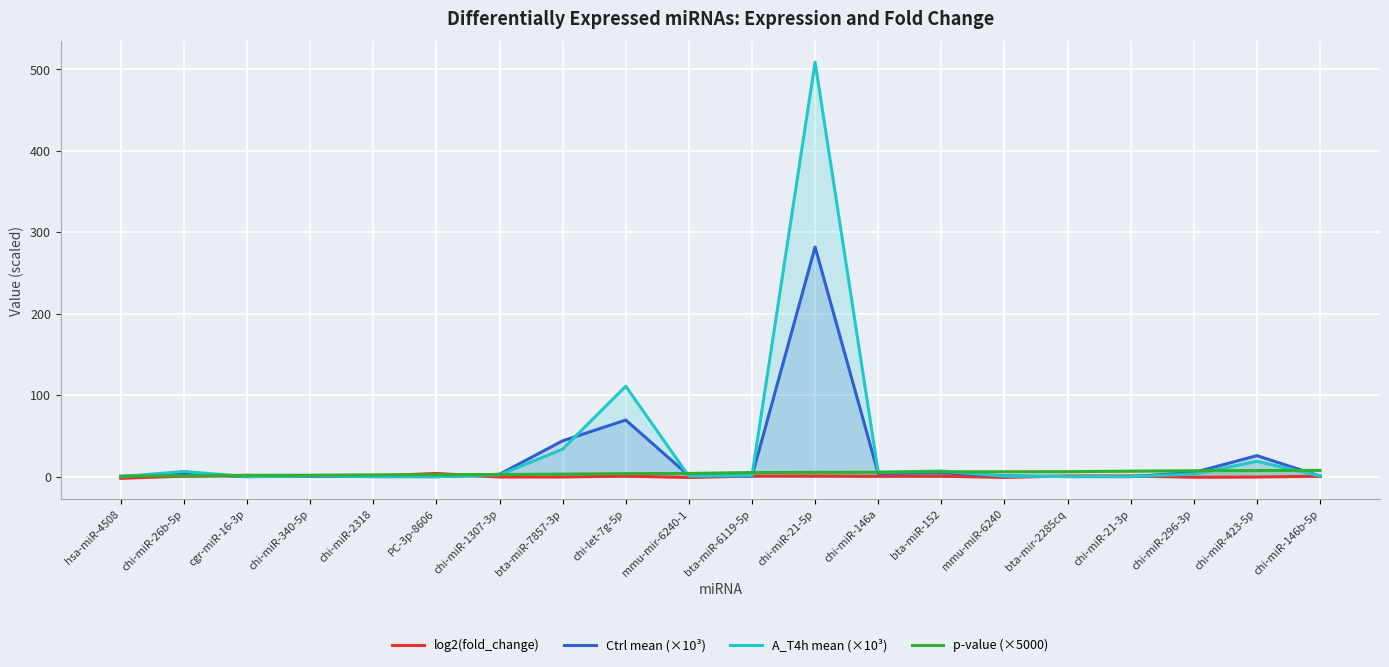

What is the smallest value displayed?

-2.0